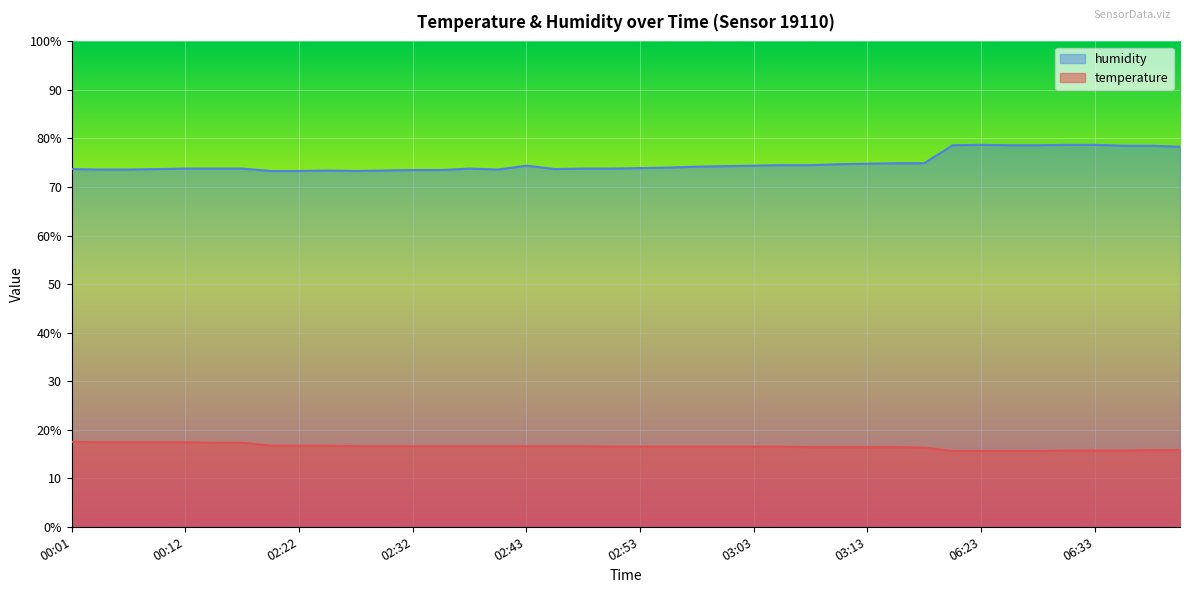

What is the difference between the highest and lowest values at 02:35?

56.9